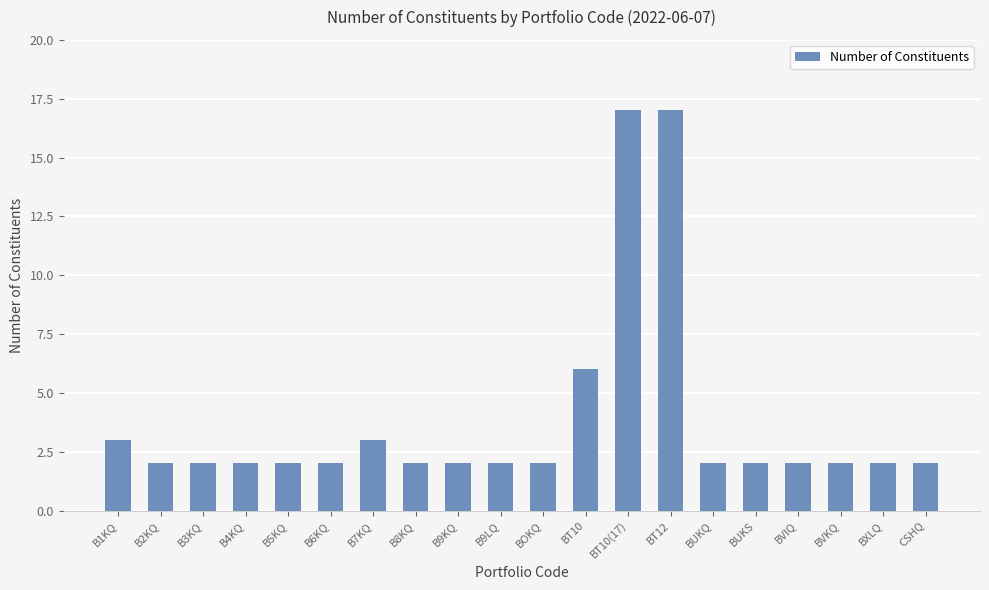

The value at BOKQ is 3. True or false?

False